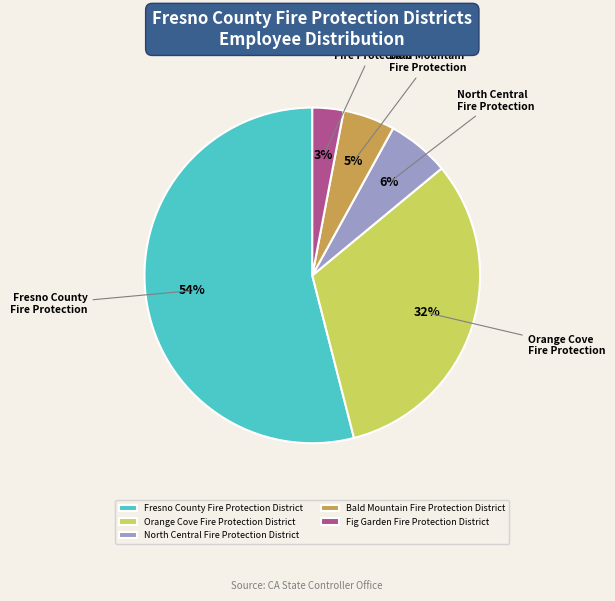

What is the majority slice?

Fresno County Fire Protection District